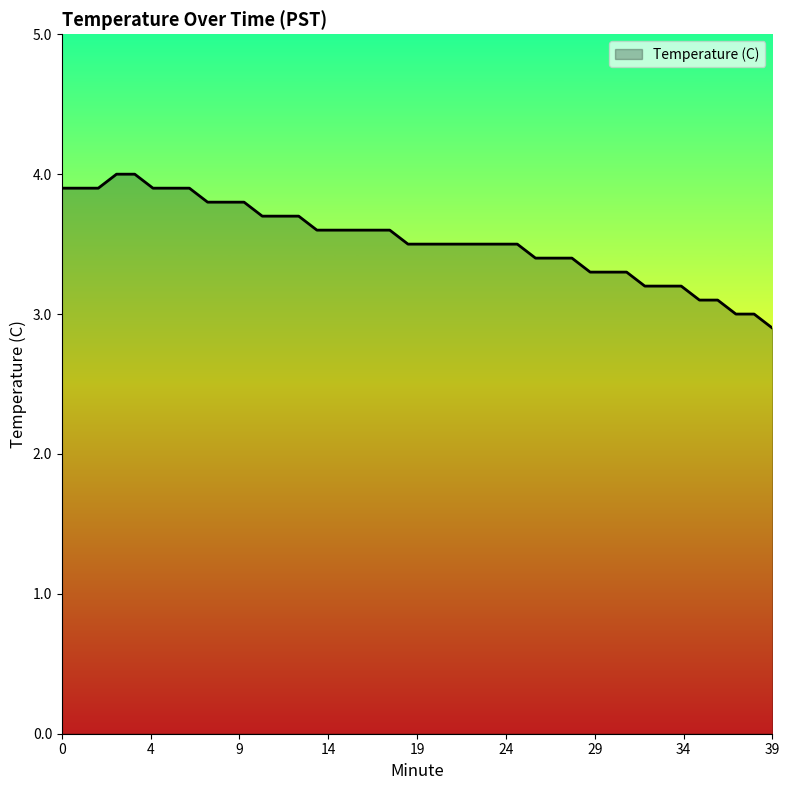

Does the chart display data point markers on the line(s)?

No